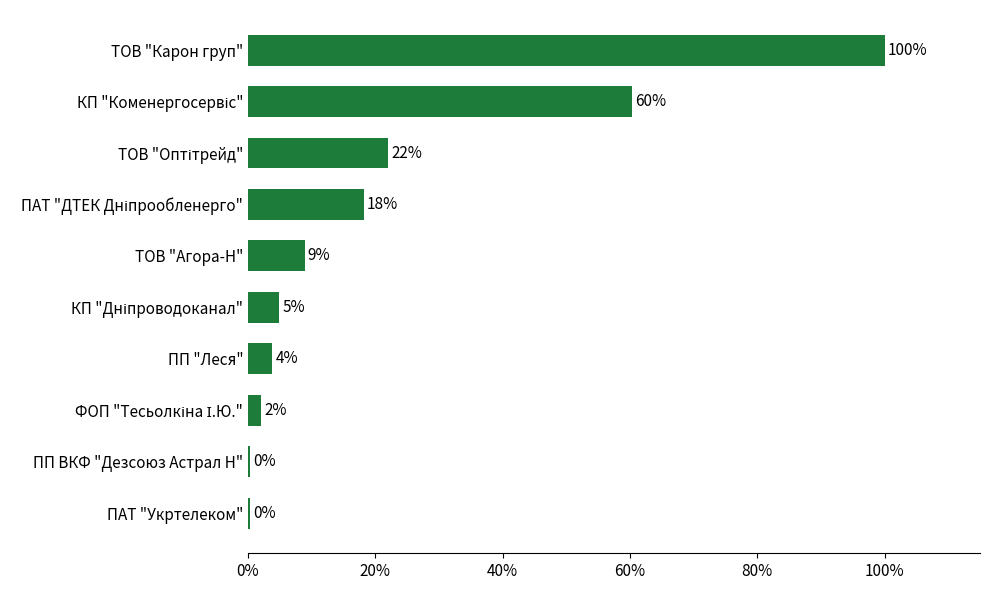

Are the bars horizontal?

Yes